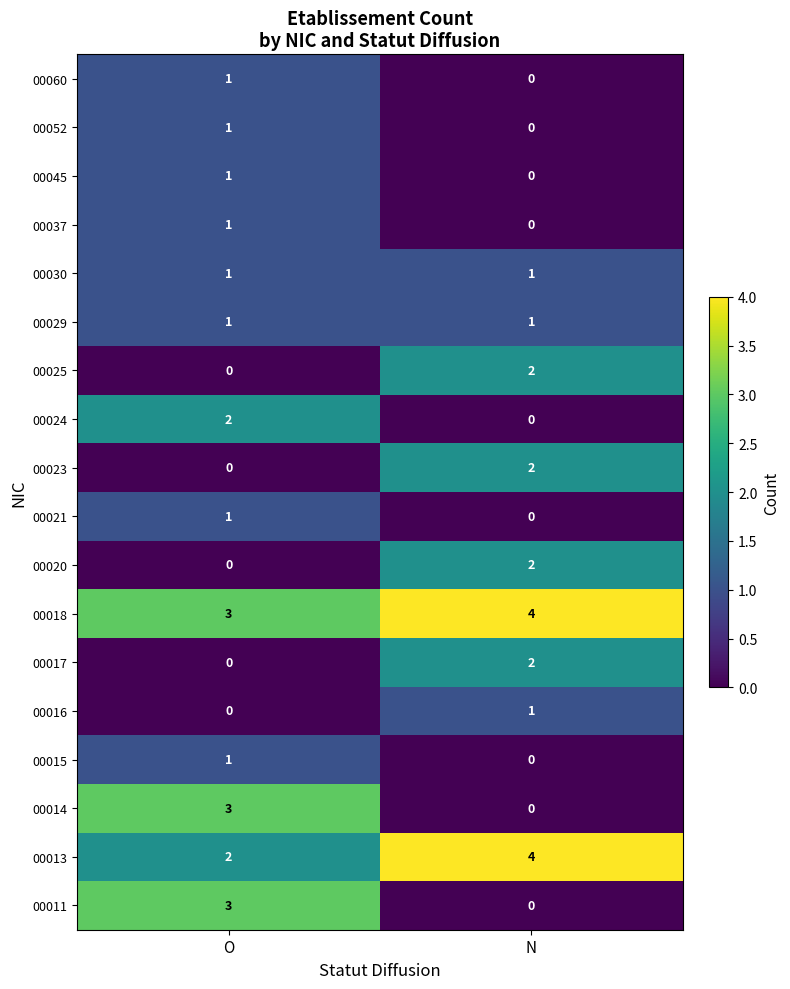

What is the average value of the 00018 series?

4